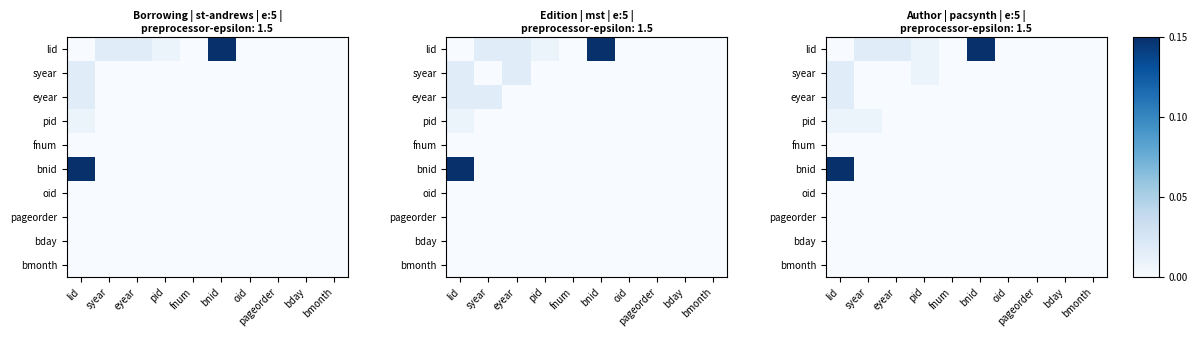

Rank the series by their maximum value, from lowest to highest.

fnum, oid, pageorder, bday, bmonth, pid, syear, eyear, lid, bnid